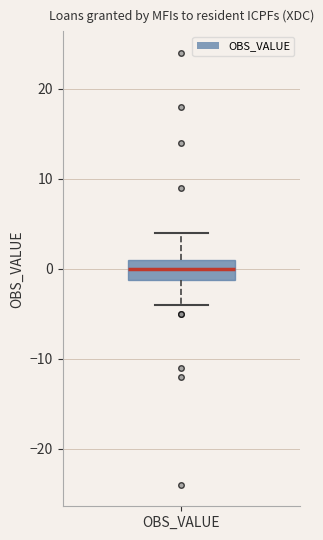

Read this box plot against the y-axis: the position of the median line, the range covered by the box, and the ends of both whiskers. The values are not printed on the chart, so give them approximately, as read against the axis.

median 0, box -1 to 1, whiskers -4 to 4